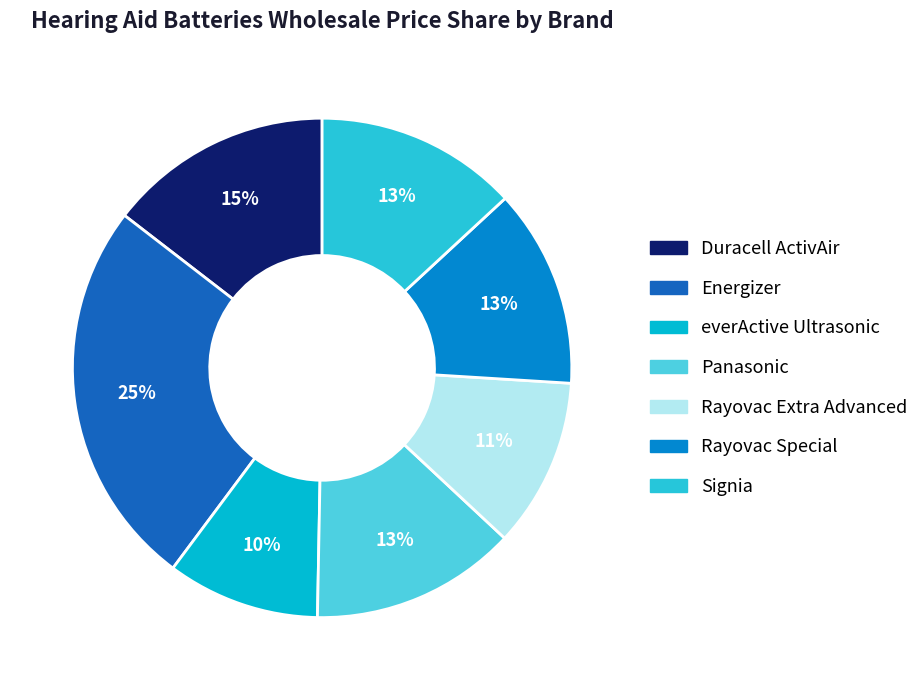

What percentage is the Duracell ActivAir slice, to the nearest percent?

15%